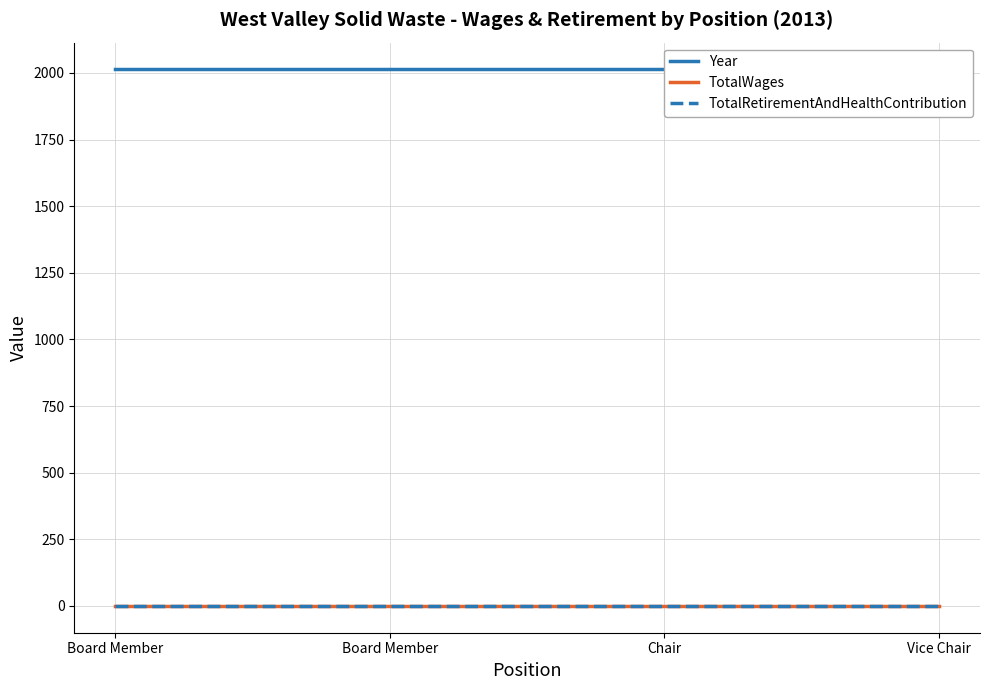

At how many categories does at least one series exceed 1907?

4